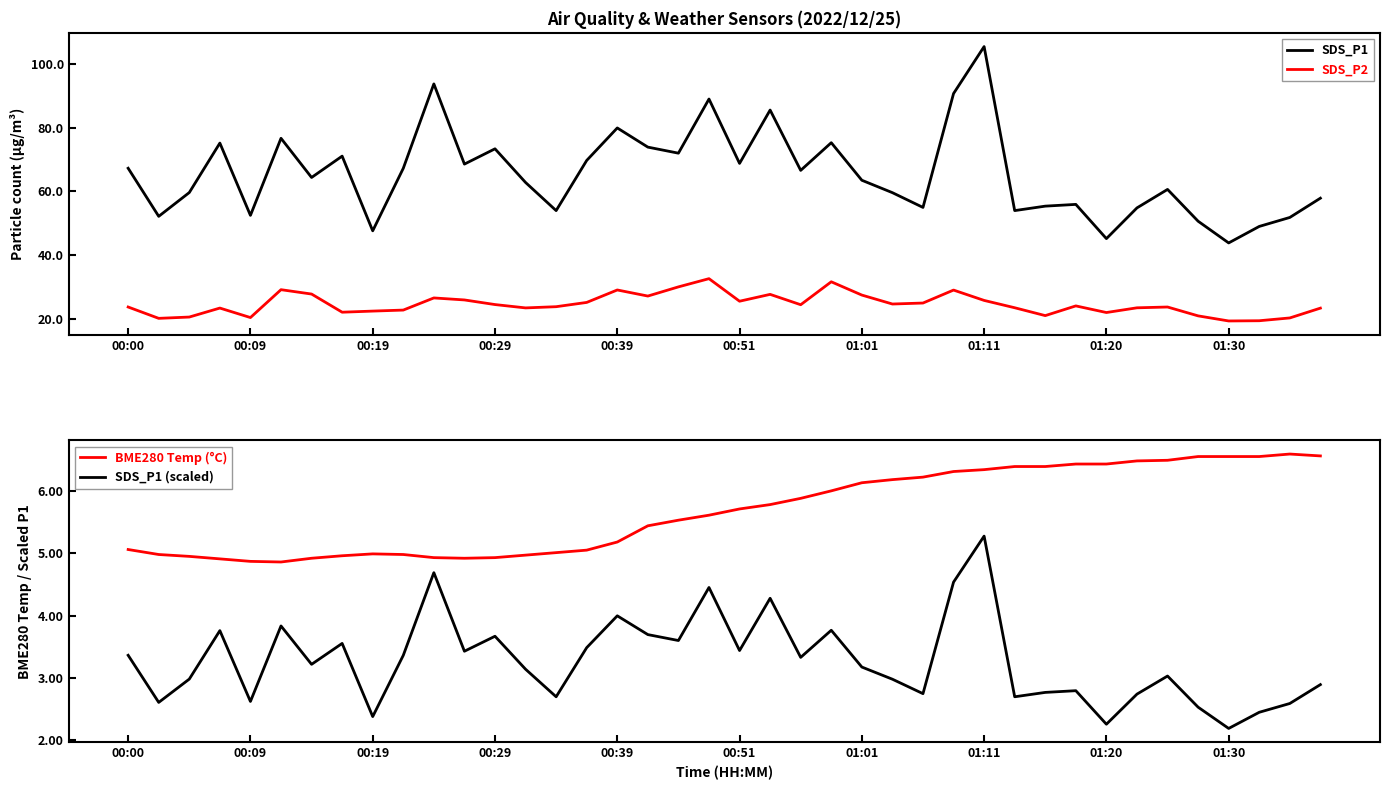

How many values in the SDS_P1 series exceed 64?

20